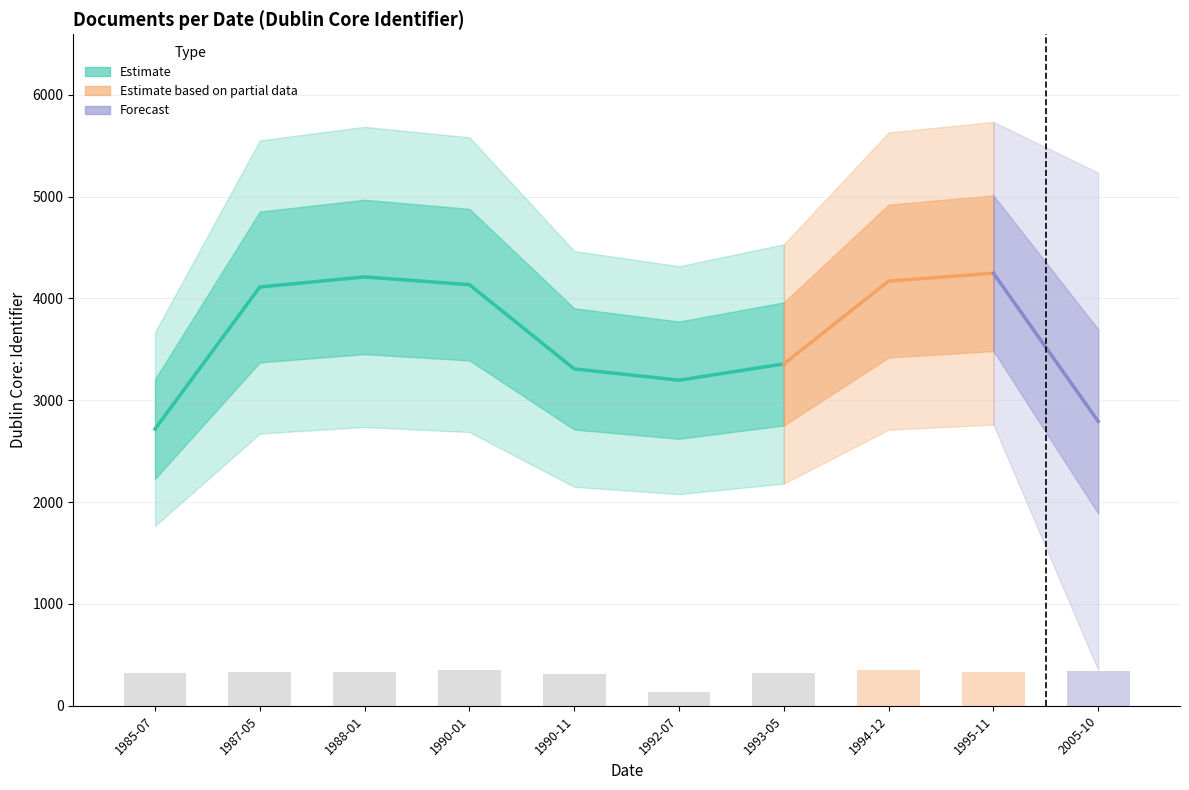

The value at 1994-12 is 171.2. True or false?

False